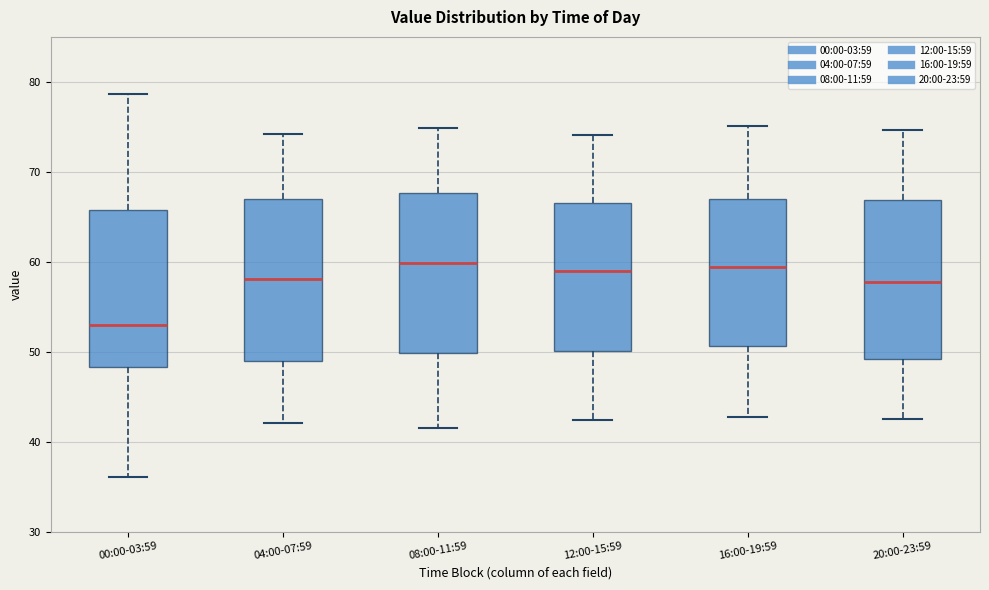

Reading left to right, transcribe this box plot: for each box, give where its median line is, the range the box spans, and where its two whiskers end, as read against the y-axis. The values are not printed on the chart, so give them approximately, as read against the axis.

00:00-03:59: median 53, box 48 to 66, whiskers 36 to 79
04:00-07:59: median 58, box 49 to 67, whiskers 42 to 74
08:00-11:59: median 60, box 50 to 68, whiskers 42 to 75
12:00-15:59: median 59, box 50 to 67, whiskers 42 to 74
16:00-19:59: median 59, box 51 to 67, whiskers 43 to 75
20:00-23:59: median 58, box 49 to 67, whiskers 43 to 75